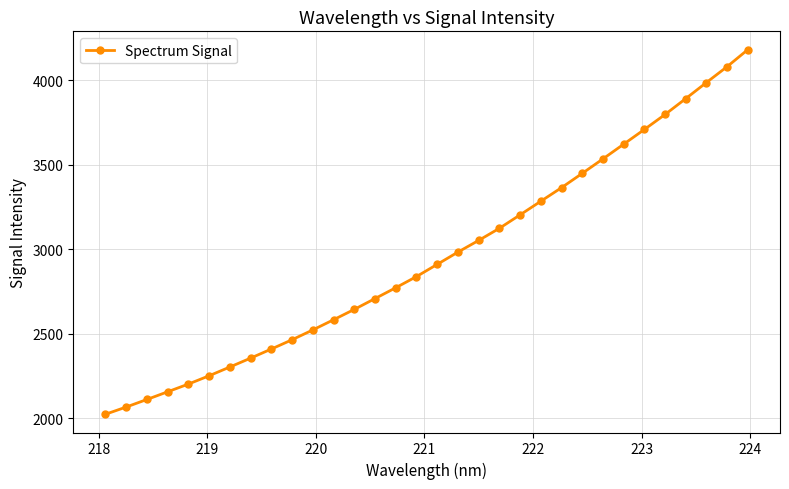

What is the greatest value displayed?

4181.4